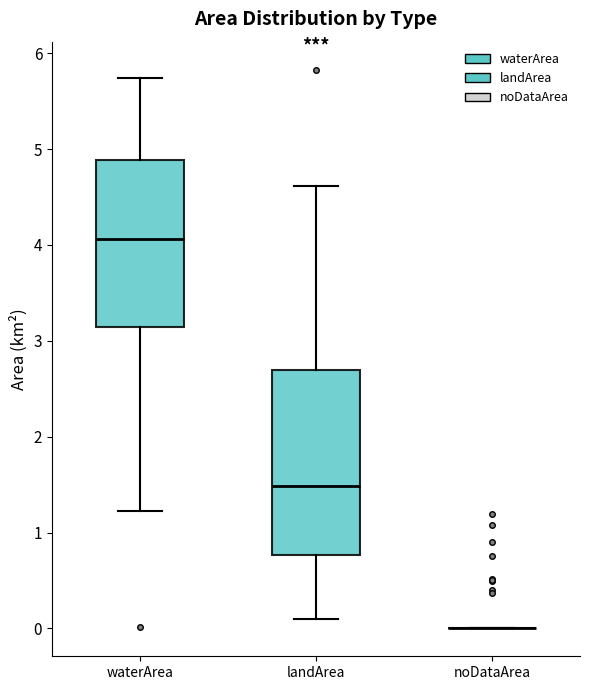

Comparing the boxes themselves (not the whiskers), which one is the tallest?

landArea